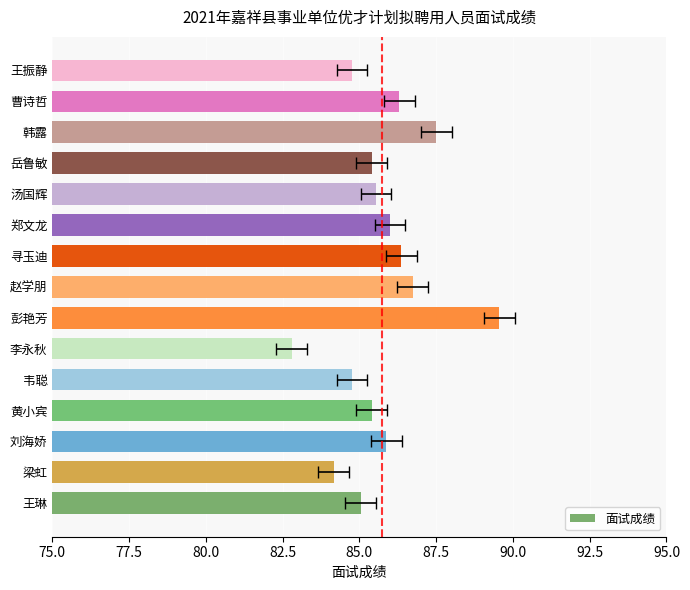

How many data points does each series have?

15